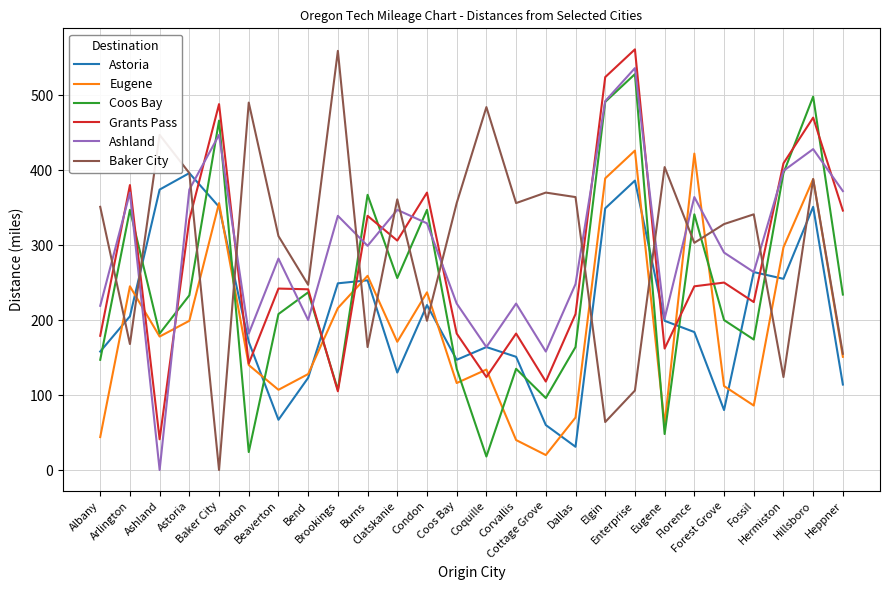

Does the chart display data point markers on the line(s)?

No